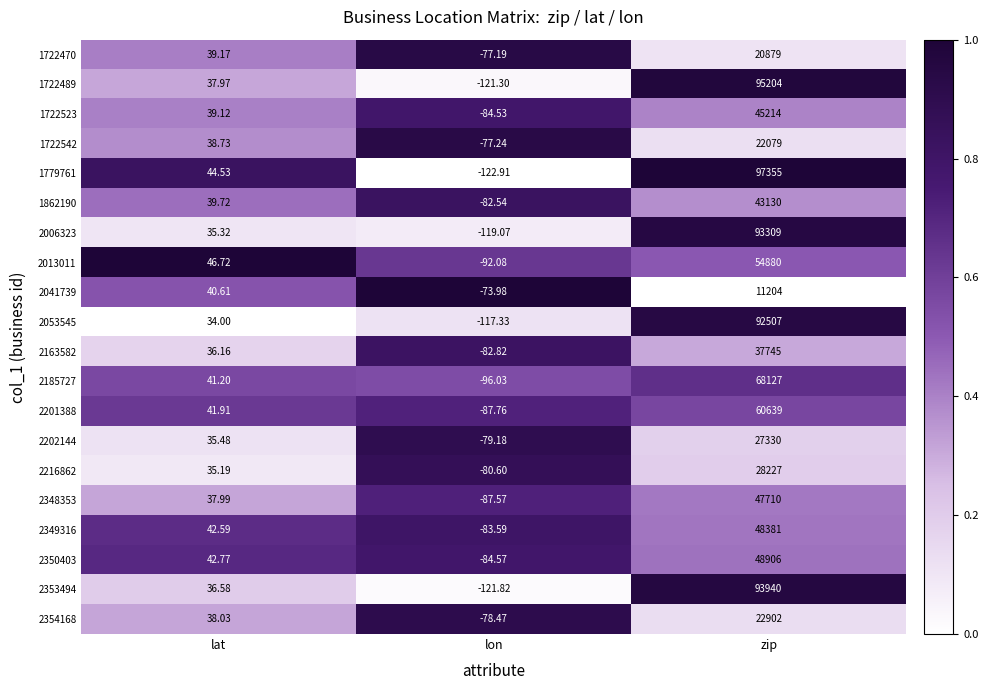

List the labels in order of 1722489 value, smallest first.

lon, lat, zip